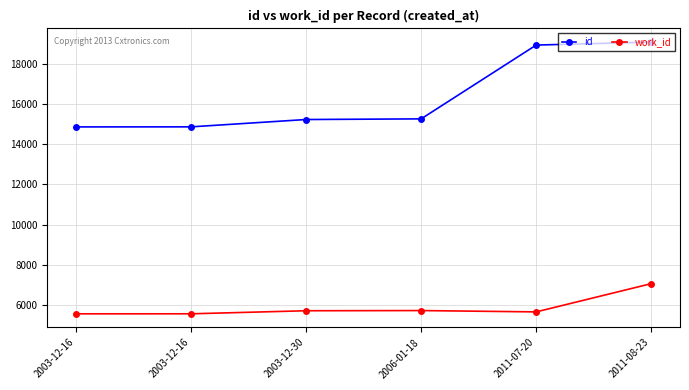

Rank the series at 2003-12-16 from lowest to highest value.

work_id, id